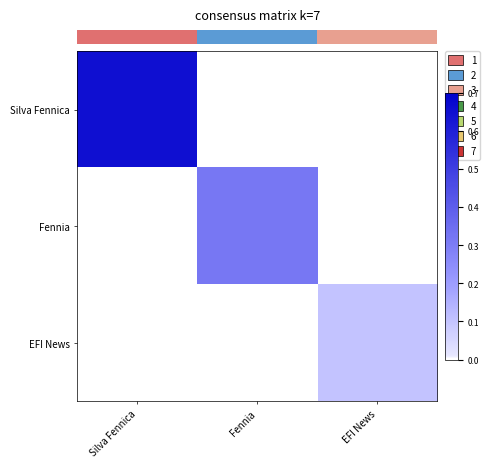

How many data points does each series have?

3